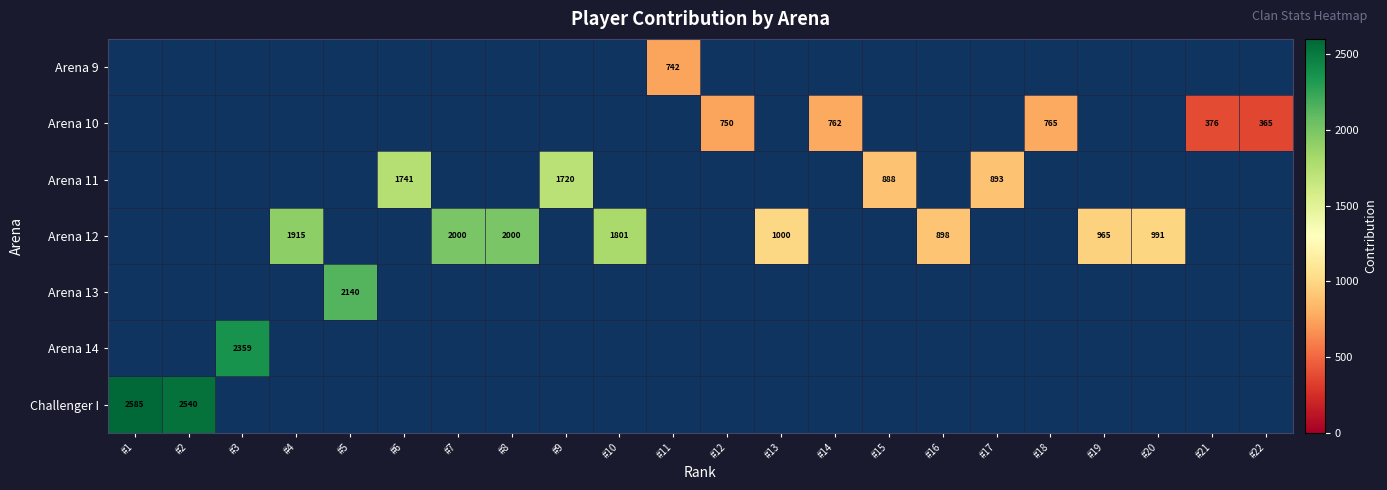

The Arena 10 series shows 750 at #12. True or false?

True